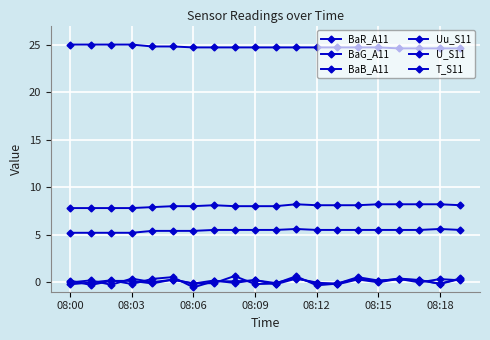

At which category is the sum across all series the highest?

11